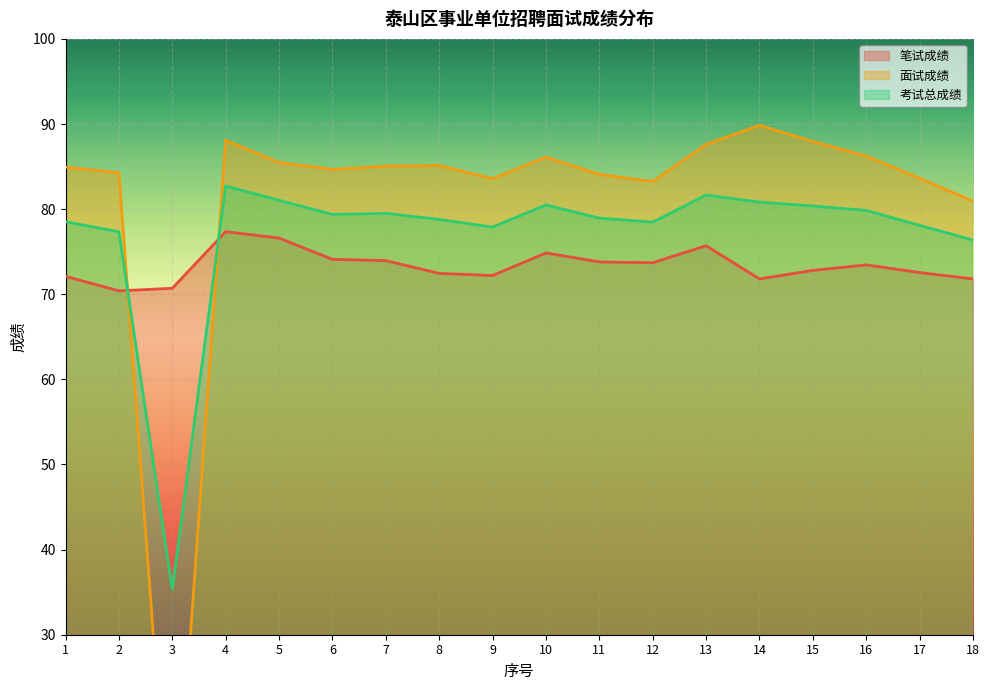

Between 4 and 9, which series saw the biggest shift?

笔试成绩